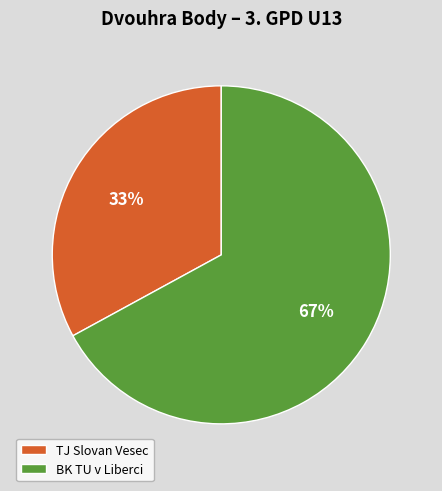

What percentage is the BK TU v Liberci slice, to the nearest percent?

67%